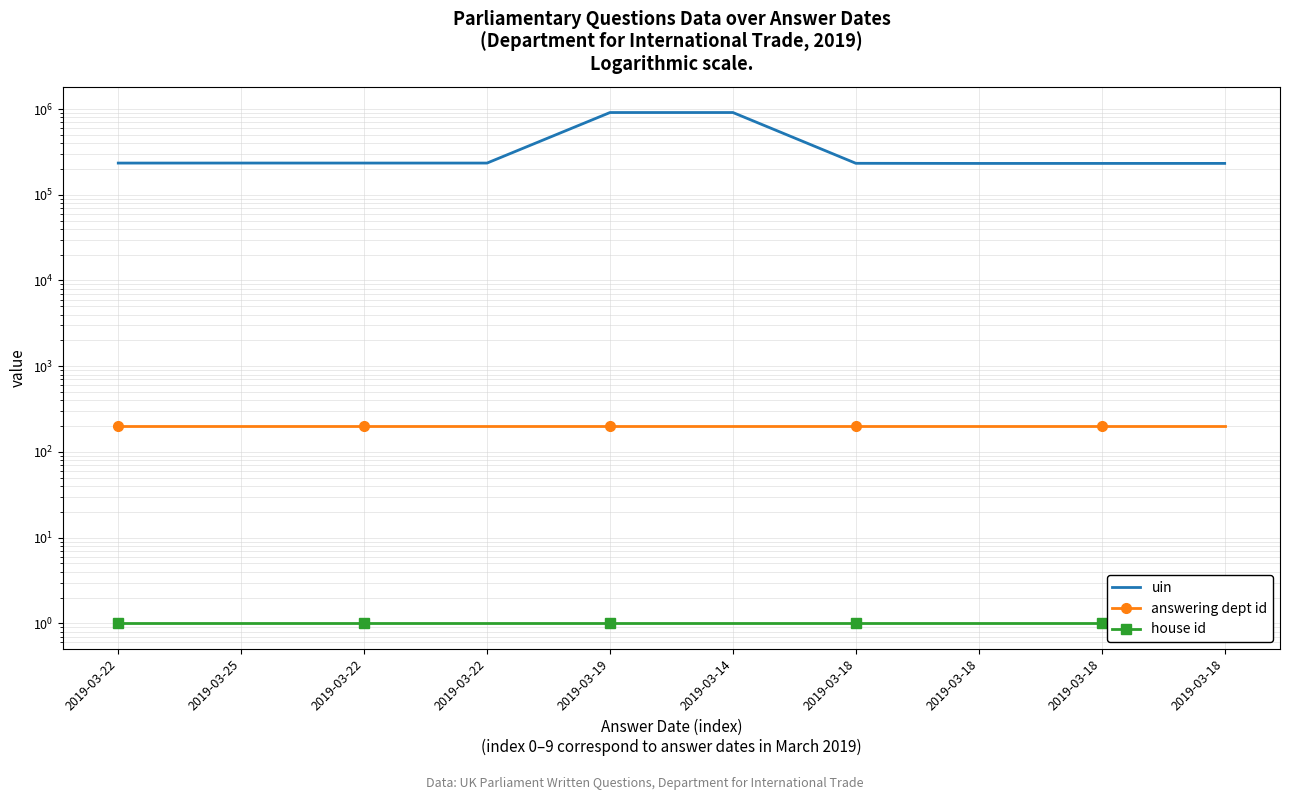

Which series has the widest spread of values?

uin